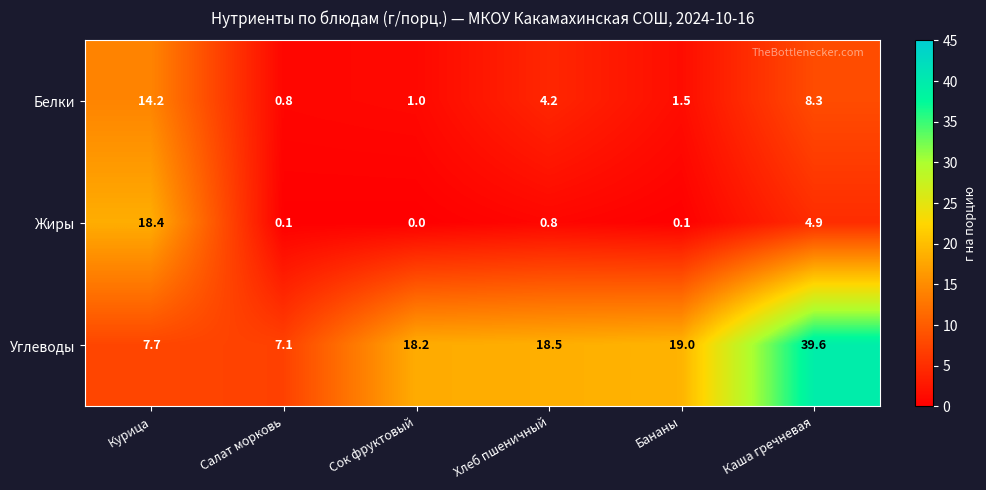

True or false: Белки has a value of 3.5 at Курица.

False